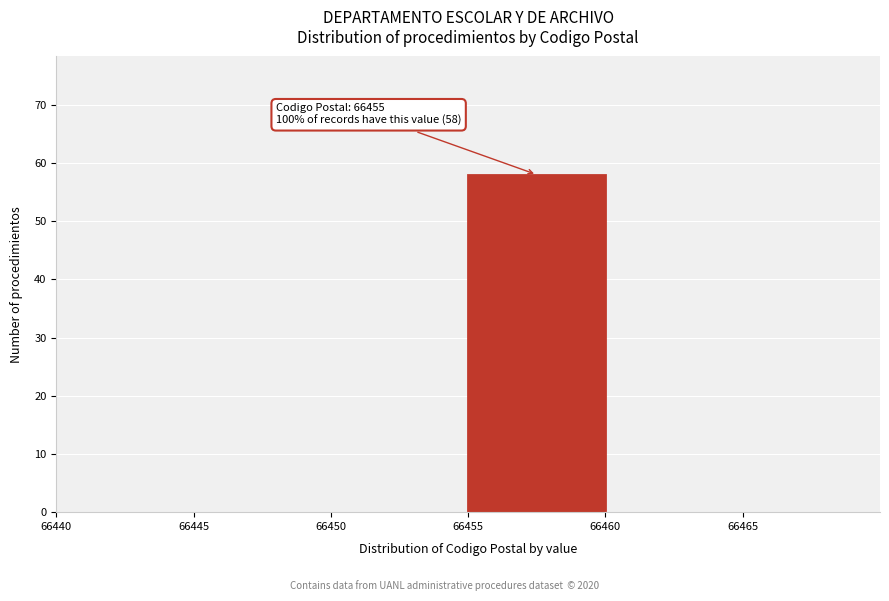

Over which range of the x-axis is the bar tallest?

66455 to 66460